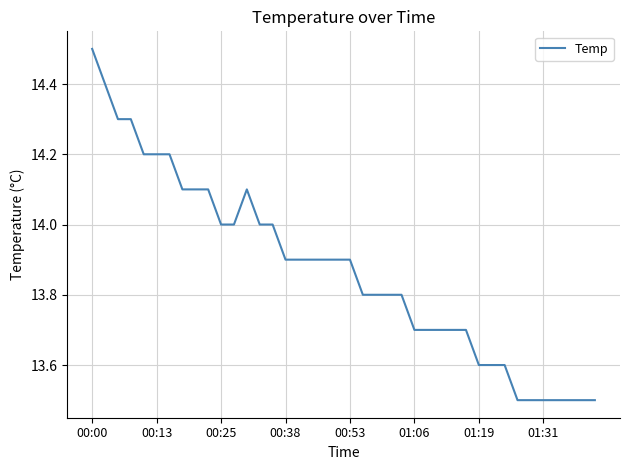

How many lines are shown in the chart?

1